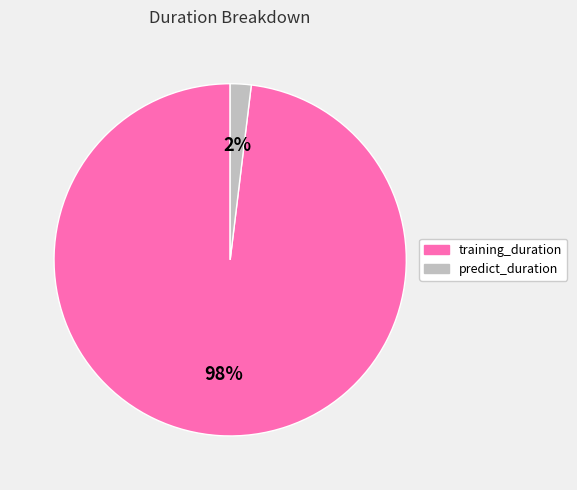

To the nearest percent, what portion does predict_duration represent?

2%